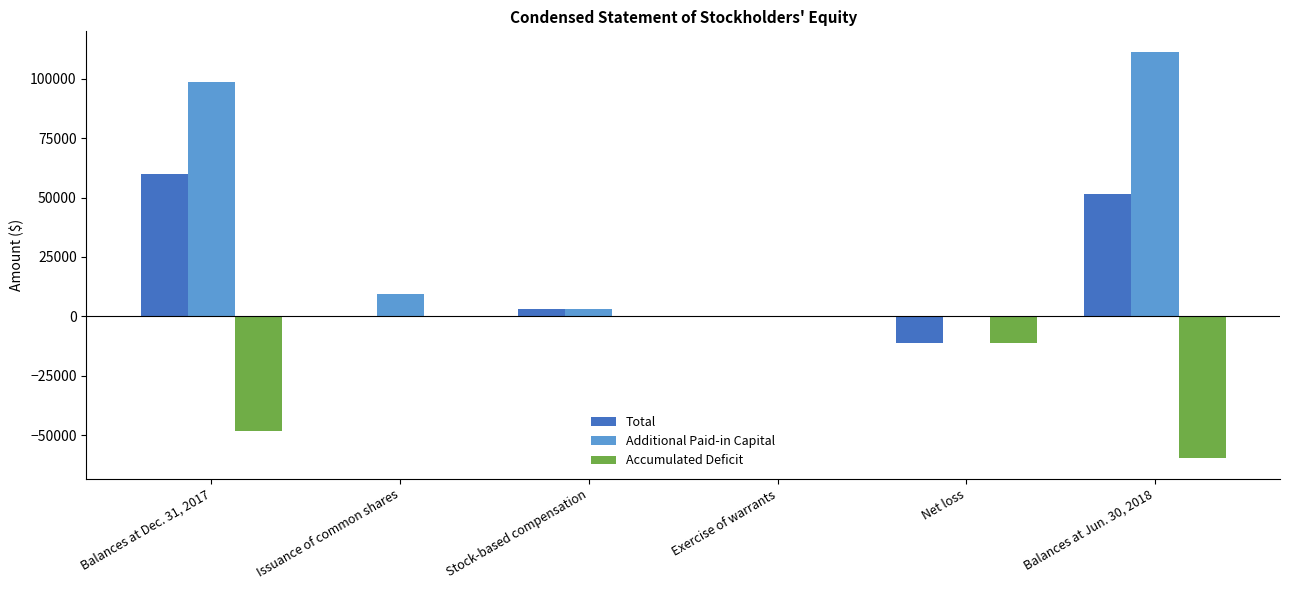

What is the sum of all Additional Paid-in Capital values?

222768